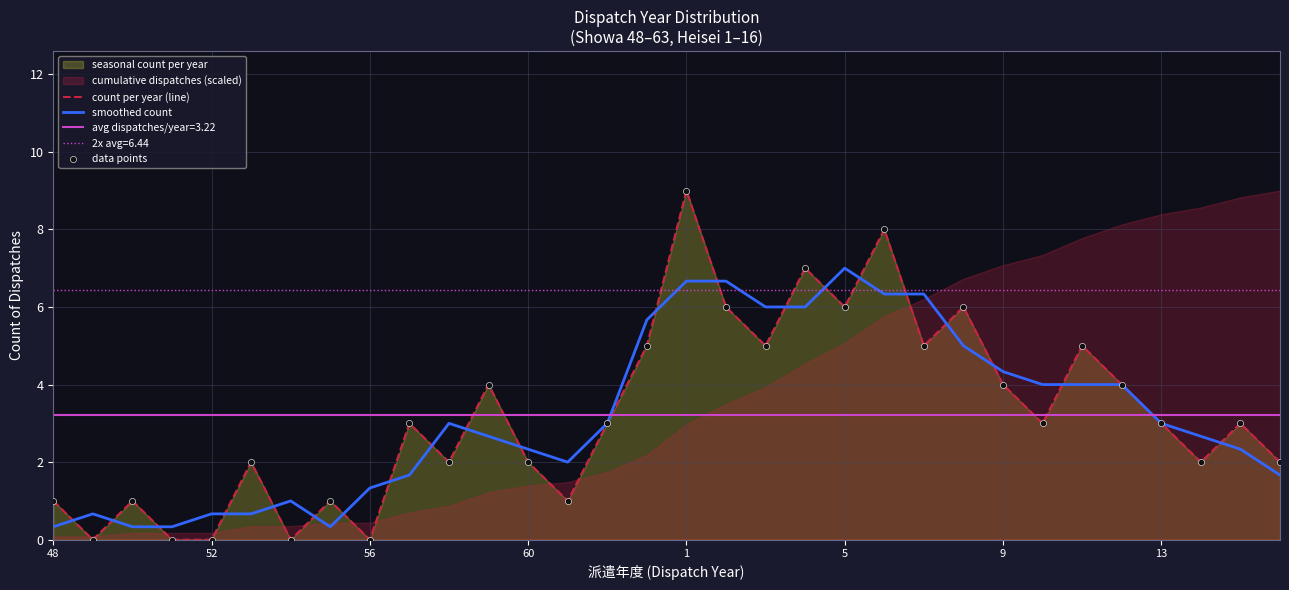

Is it true that count per year (line) equals 4.8 at 56?

False